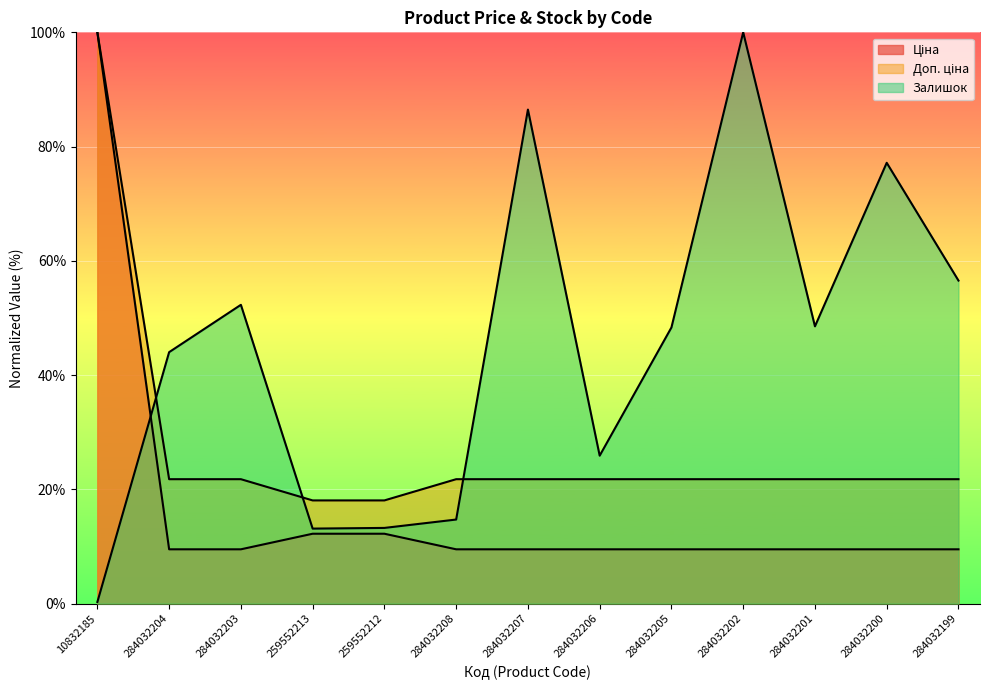

Rank the series by their maximum value, from highest to lowest.

Ціна, Доп. ціна, Залишок